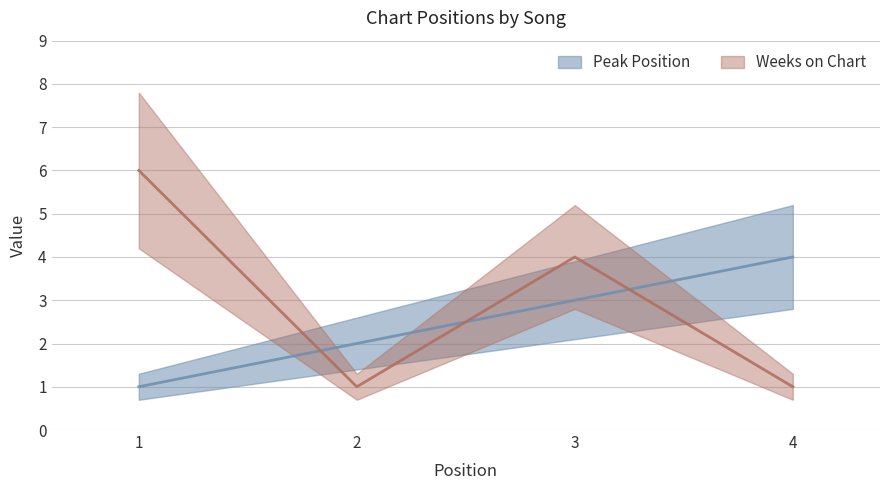

Rank the series at 1 from lowest to highest value.

Peak Position, Weeks on Chart